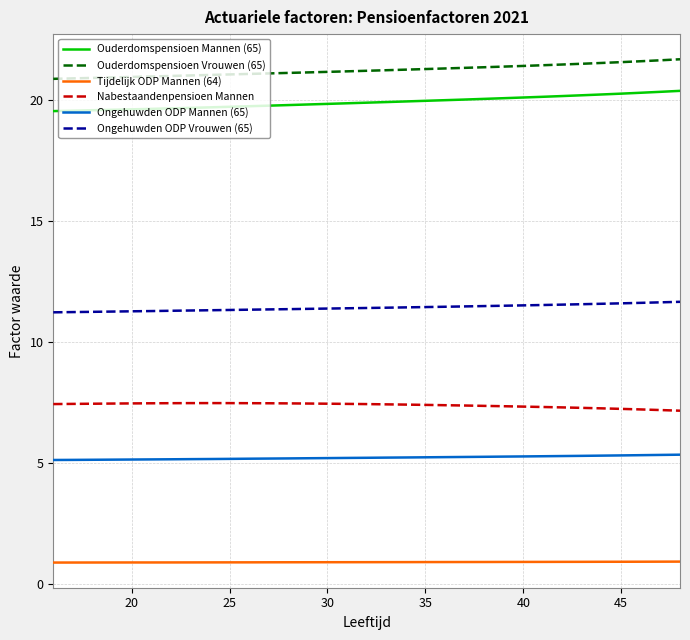

Which series has the largest total across all categories?

Ouderdomspensioen Vrouwen (65)